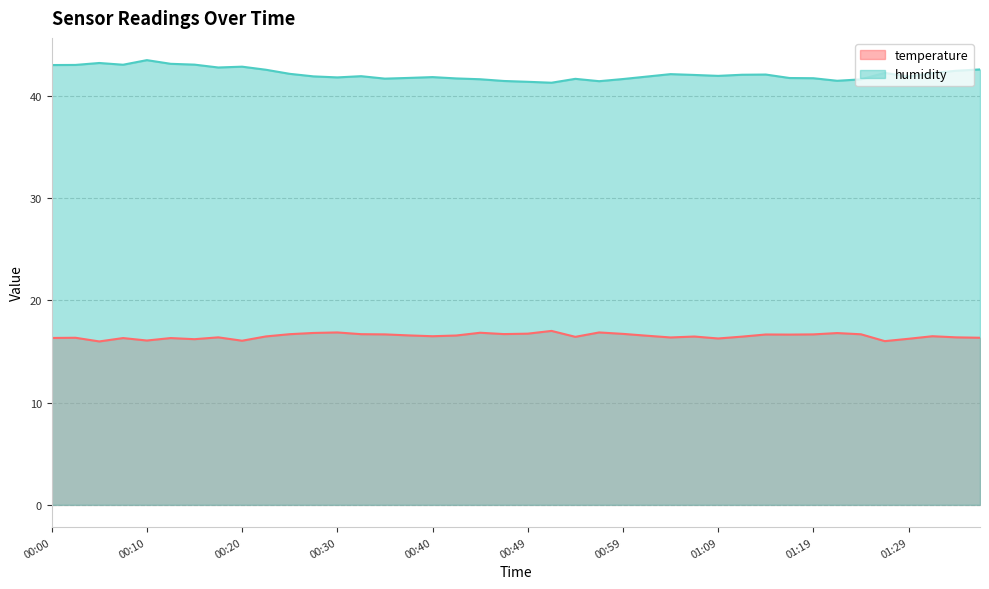

Reading left to right, list all the values displayed in this chart.

temperature: 00:00=16.3	00:03=16.4	00:05=16.0	00:08=16.3	00:10=16.1	00:13=16.3	00:15=16.2	00:18=16.4	00:20=16.1	00:22=16.5	00:25=16.7	00:27=16.8	00:30=16.9	00:32=16.7	00:35=16.7	00:37=16.6	00:40=16.5	00:42=16.6	00:45=16.8	00:47=16.7	00:49=16.8	00:52=17.0	00:54=16.4	00:57=16.9	00:59=16.7	01:02=16.6	01:04=16.4	01:07=16.5	01:09=16.3	01:12=16.5	01:14=16.7	01:17=16.7	01:19=16.7	01:22=16.8	01:24=16.7	01:27=16.0	01:29=16.2	01:32=16.5	01:34=16.4	01:37=16.4
humidity: 00:00=43.0	00:03=43.0	00:05=43.2	00:08=43.1	00:10=43.5	00:13=43.1	00:15=43.1	00:18=42.8	00:20=42.9	00:22=42.6	00:25=42.2	00:27=41.9	00:30=41.8	00:32=41.9	00:35=41.7	00:37=41.8	00:40=41.9	00:42=41.7	00:45=41.6	00:47=41.5	00:49=41.4	00:52=41.3	00:54=41.7	00:57=41.5	00:59=41.7	01:02=41.9	01:04=42.1	01:07=42.1	01:09=42.0	01:12=42.1	01:14=42.1	01:17=41.8	01:19=41.7	01:22=41.5	01:24=41.6	01:27=42.3	01:29=41.9	01:32=42.2	01:34=42.5	01:37=42.6